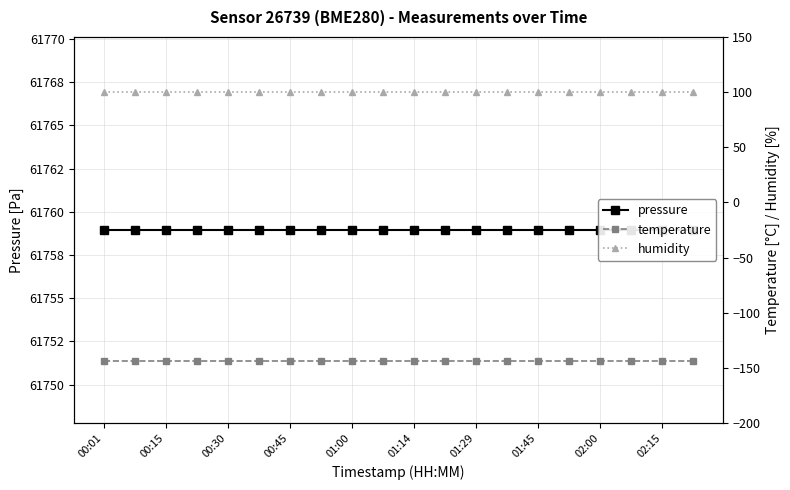

Rank the series at 00:15 from highest to lowest value.

pressure, humidity, temperature